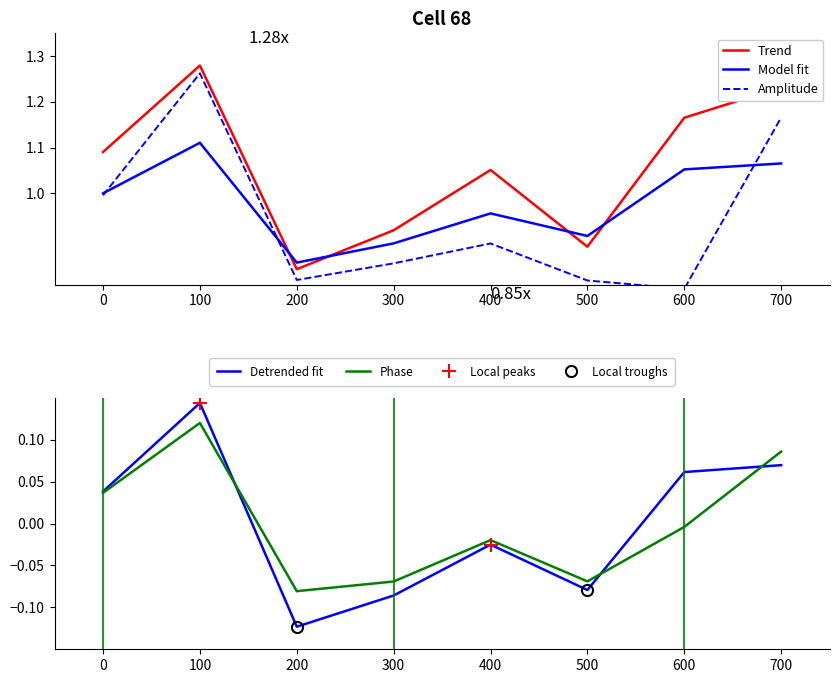

What is the value of the media_CH point at the 1st from the left?

1.1